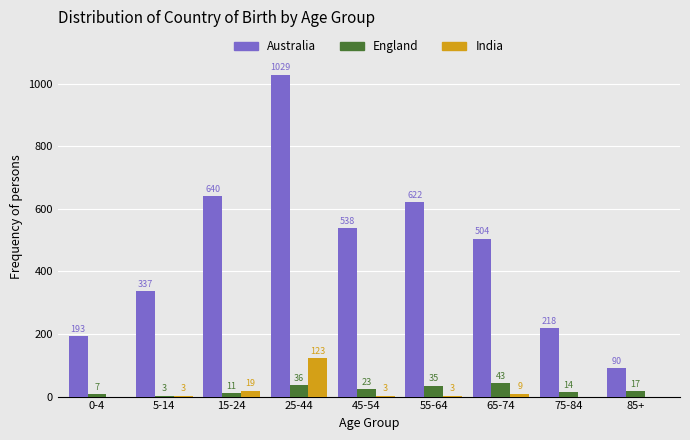

Reading left to right, extract all data points from this chart.

Australia: 0-4=193	5-14=337	15-24=640	25-44=1029	45-54=538	55-64=622	65-74=504	75-84=218	85+=90
England: 0-4=7	5-14=3	15-24=11	25-44=36	45-54=23	55-64=35	65-74=43	75-84=14	85+=17
India: 0-4=0	5-14=3	15-24=19	25-44=123	45-54=3	55-64=3	65-74=9	75-84=0	85+=0